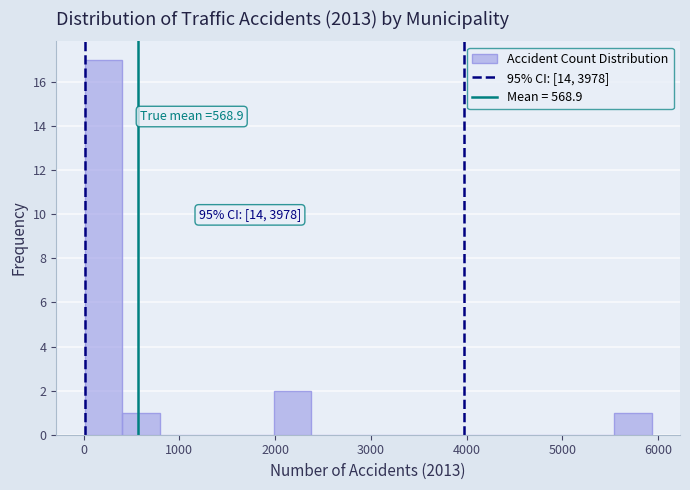

Around what value on the x-axis is the tallest bar? Give the approximate position of its centre, as read against the axis.

200